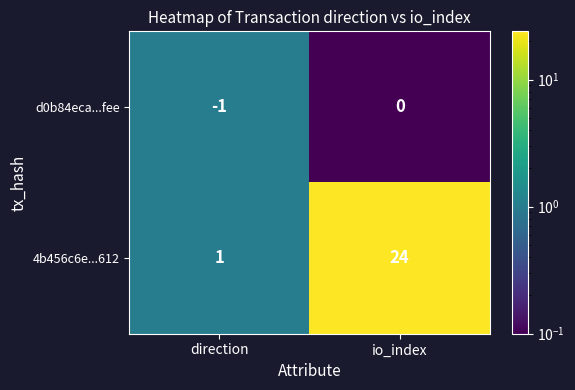

At which label is 4b456c6e...612 closest to 12?

direction